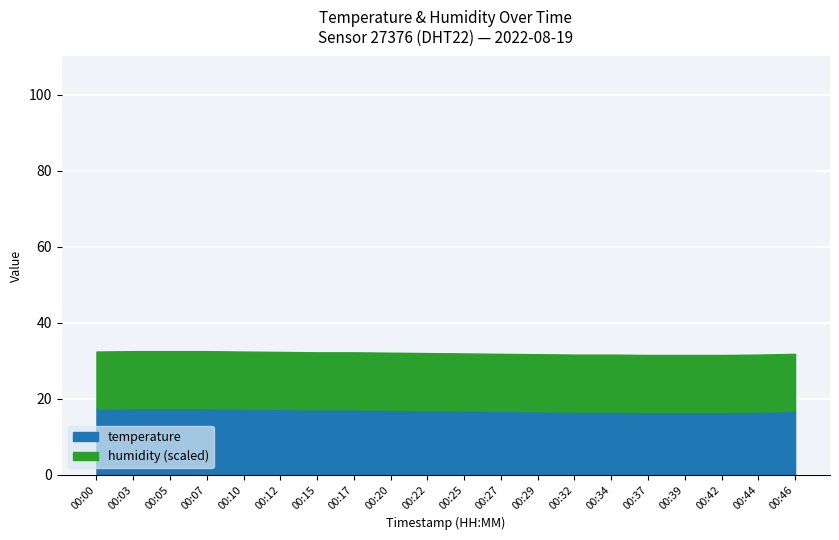

True or false: humidity has more than 2 points higher than both neighbors.

False